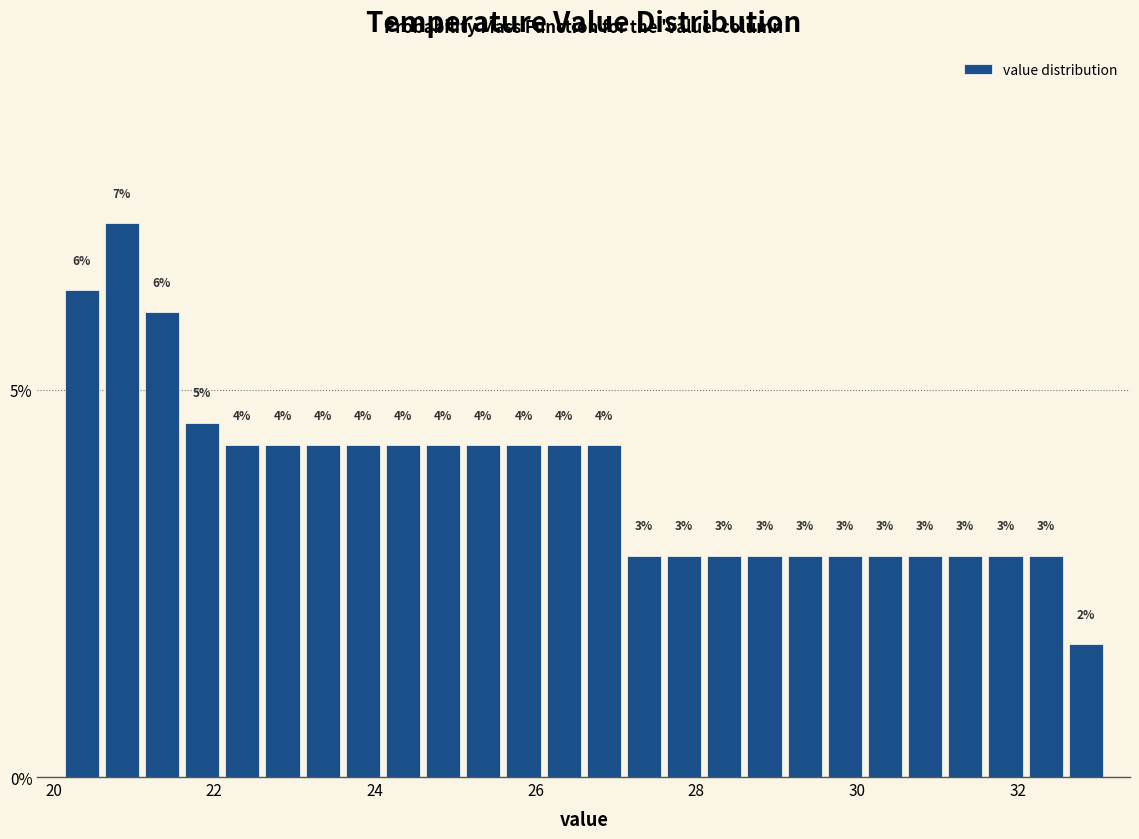

Read against the x-axis, roughly where is the centre of the tallest bar?

20.8